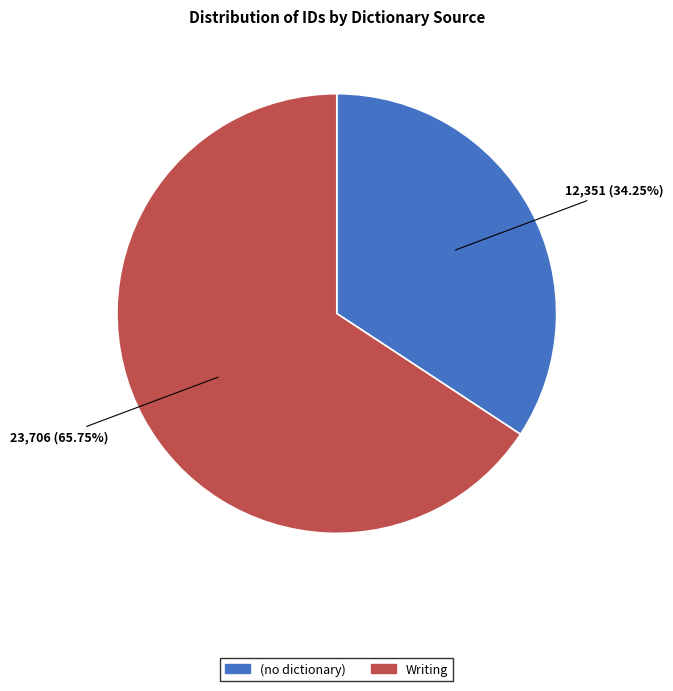

Is the sum of Writing and (no dictionary) greater than half?

Yes